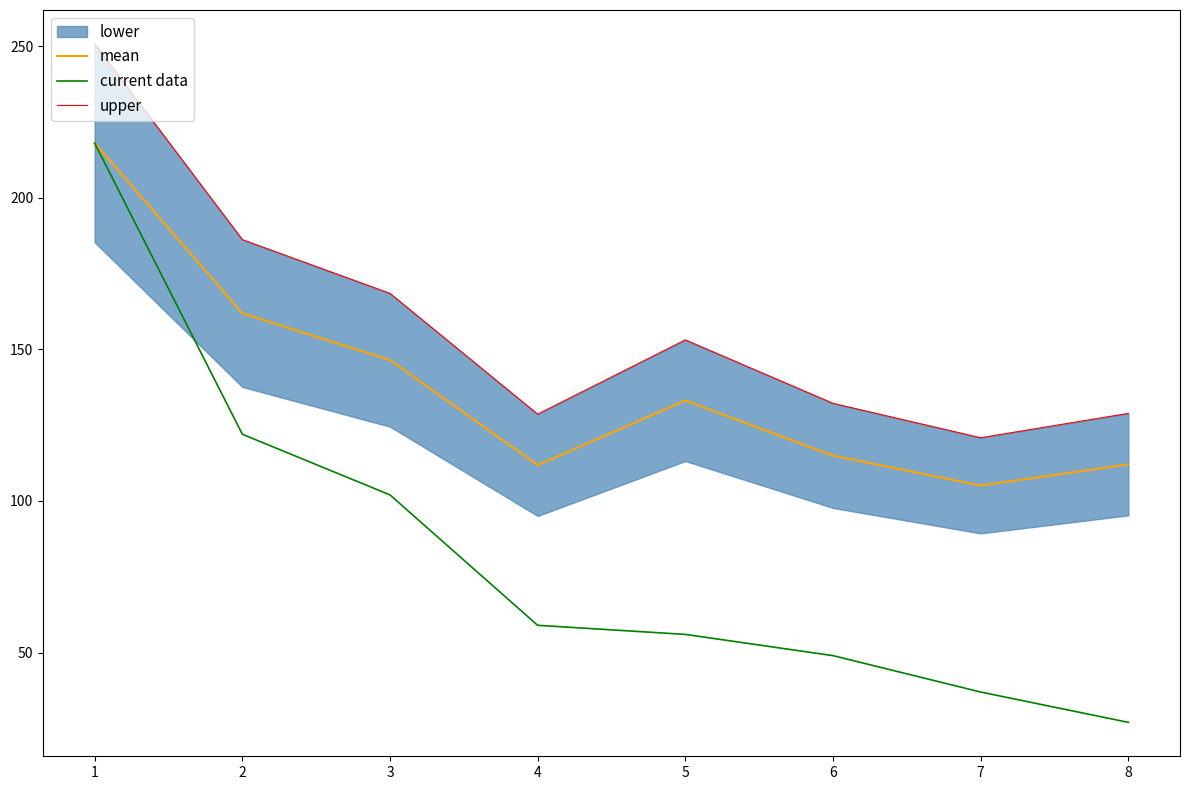

Which category has the lowest value in the mean series?

7